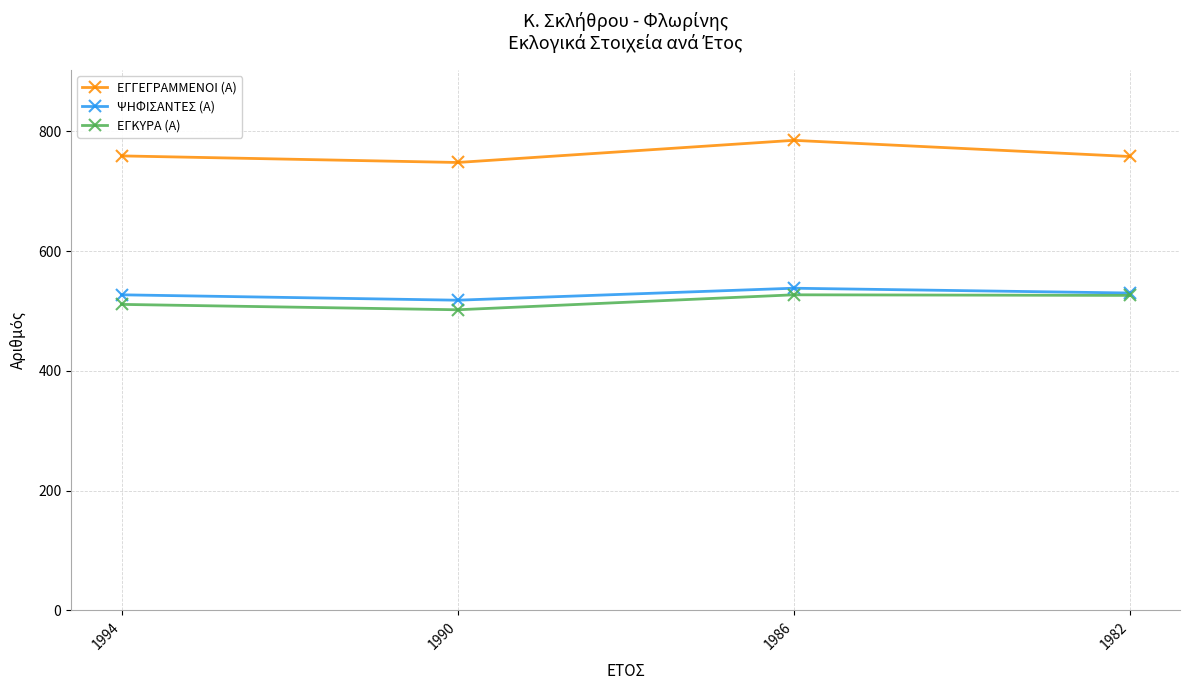

The ΕΓΓΕΓΡΑΜΜΕΝΟΙ (Α) series shows 1345 at 1982. True or false?

False